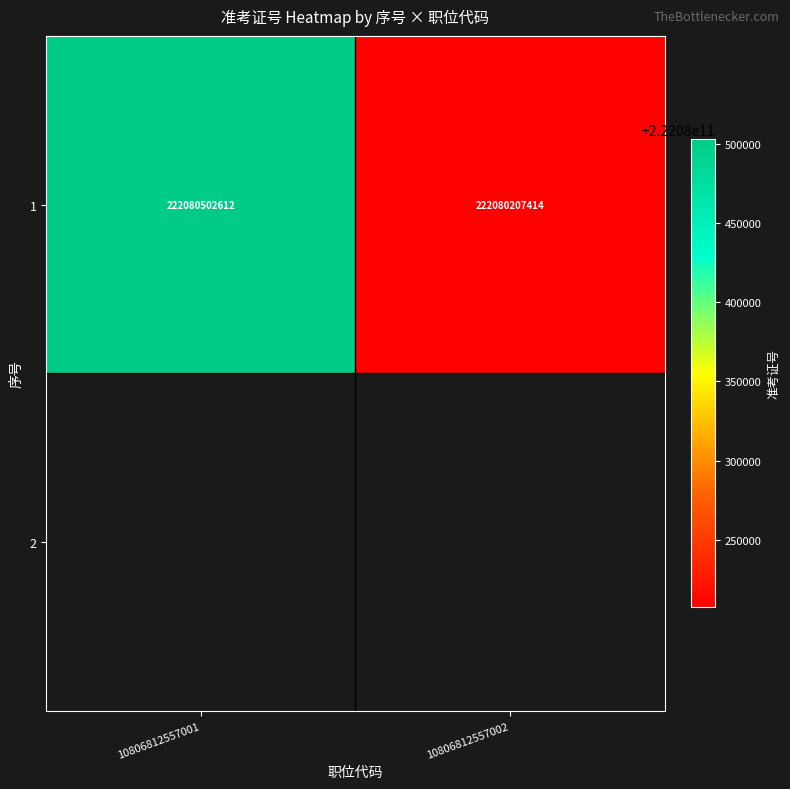

The value of 1 at 10806812557002 is 81240034102. True or false?

False